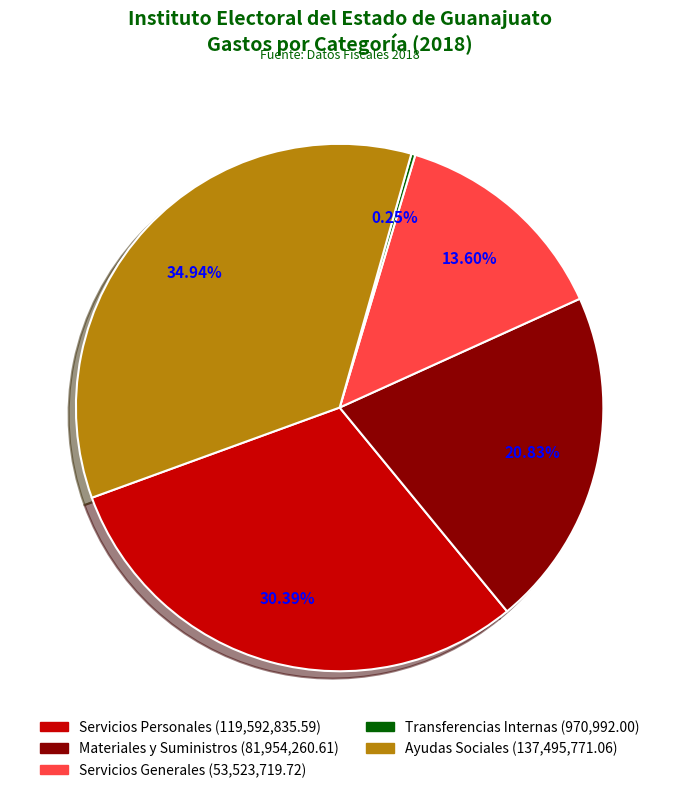

True or false: Servicios Generales accounts for 14% of the total.

True